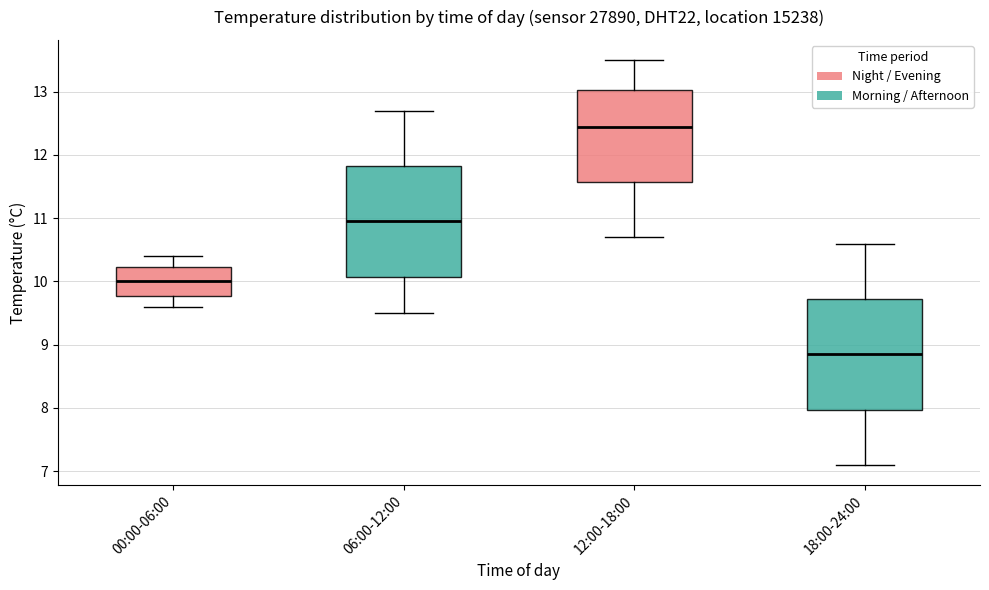

Reading left to right, read every box against the y-axis: the position of its median line, the range the box covers, and the ends of its whiskers. The values are not printed on the chart, so give them approximately, as read against the axis.

00:00-06:00: median 10.0, box 9.8 to 10.2, whiskers 9.6 to 10.4
06:00-12:00: median 11.0, box 10.1 to 11.8, whiskers 9.5 to 12.7
12:00-18:00: median 12.5, box 11.6 to 13.0, whiskers 10.7 to 13.5
18:00-24:00: median 8.9, box 8.0 to 9.7, whiskers 7.1 to 10.6